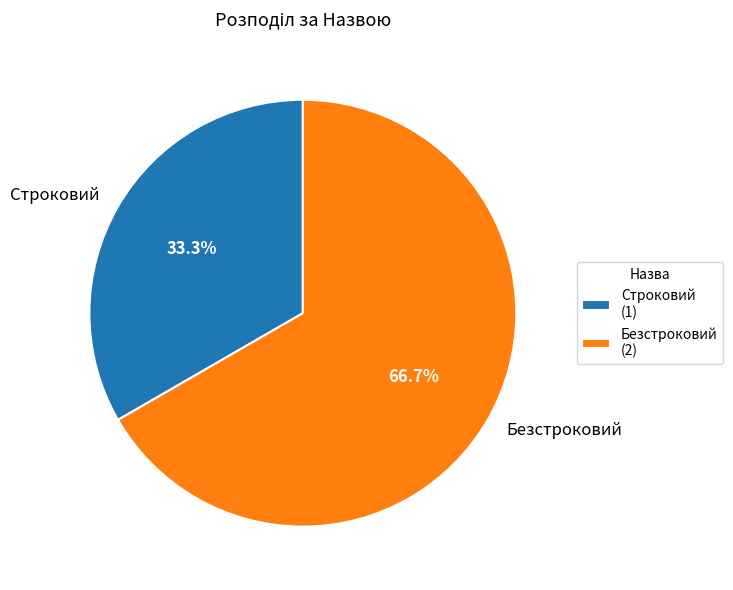

How many slices are in this pie chart?

2